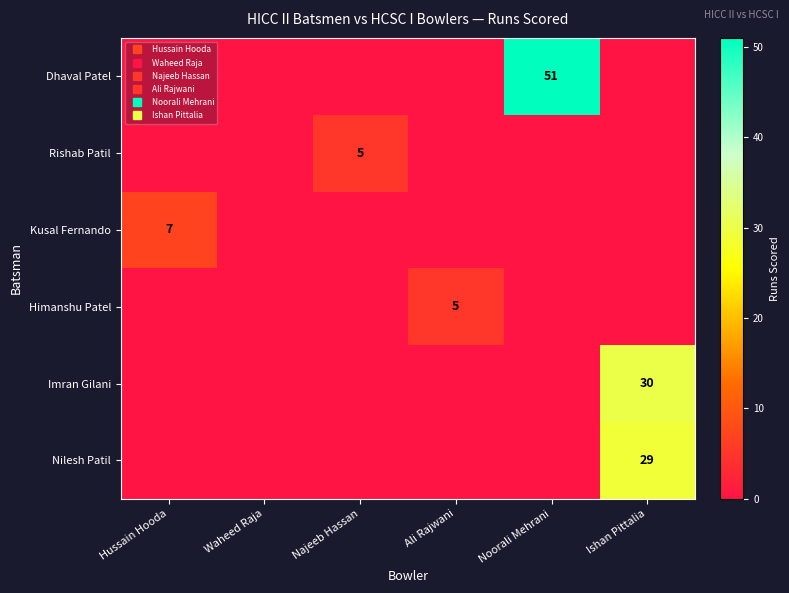

What is the average value of the Himanshu Patel series?

1